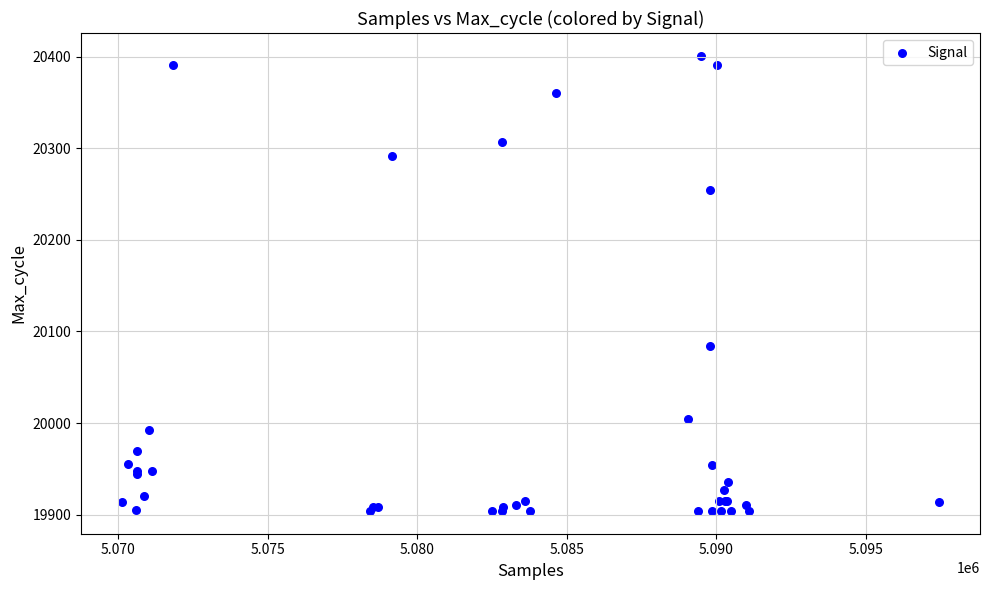

What Y value in the scatter plot is closest to 20152?

20084